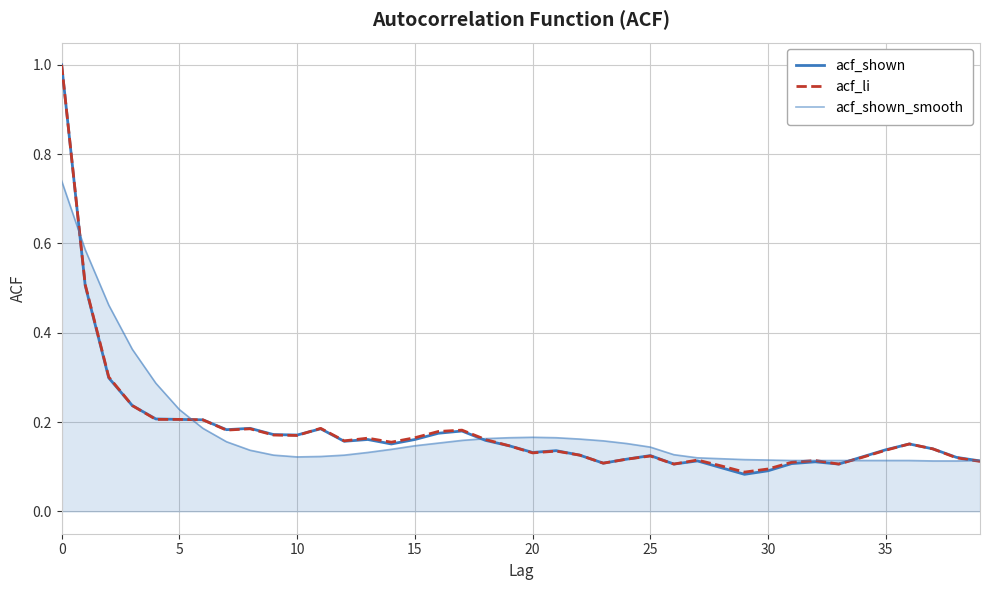

What is the label of the 11th point from the left?

10